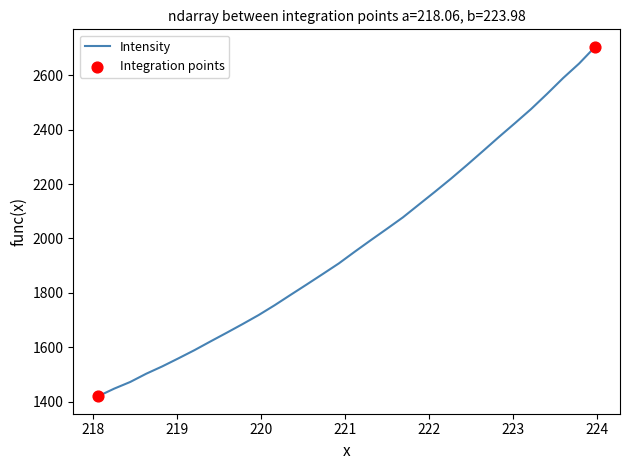

What is the difference between the maximum and minimum values?

1285.8